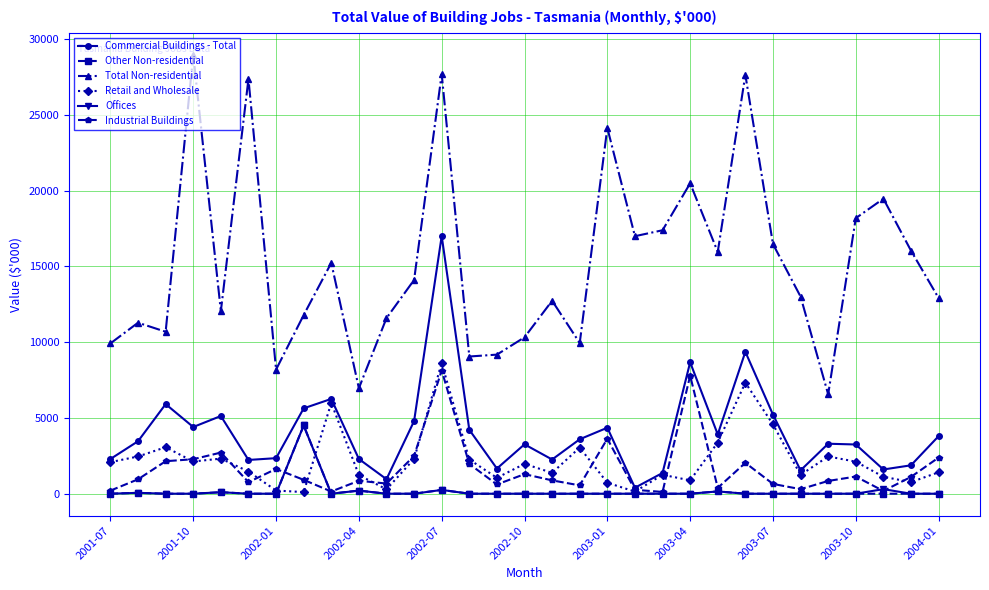

Which series has the largest total across all categories?

Total Non-residential